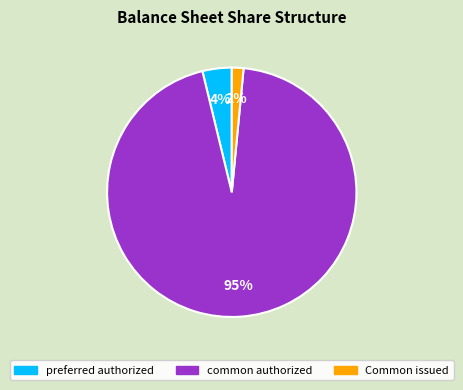

Between common authorized and Common issued, which is larger?

common authorized